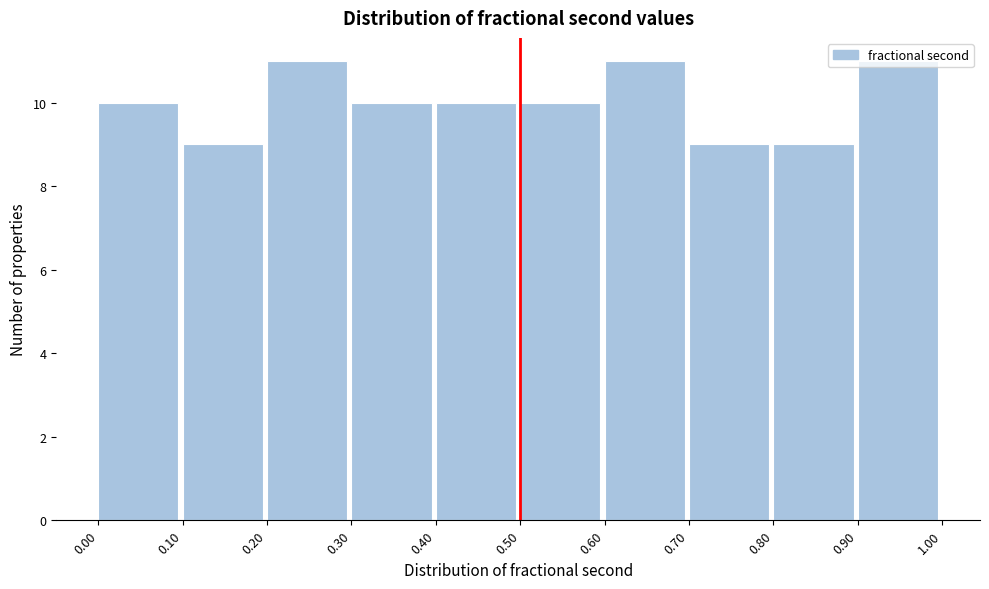

Reading left to right, transcribe this chart: for each bar, give the range it covers on the x-axis and its height. The values are not printed on the chart, so give them approximately, as read against the axis.

0.00 to 0.10: 10
0.10 to 0.20: 9
0.20 to 0.30: 11
0.30 to 0.40: 10
0.40 to 0.50: 10
0.50 to 0.60: 10
0.60 to 0.70: 11
0.70 to 0.80: 9
0.80 to 0.90: 9
0.90 to 1.00: 11